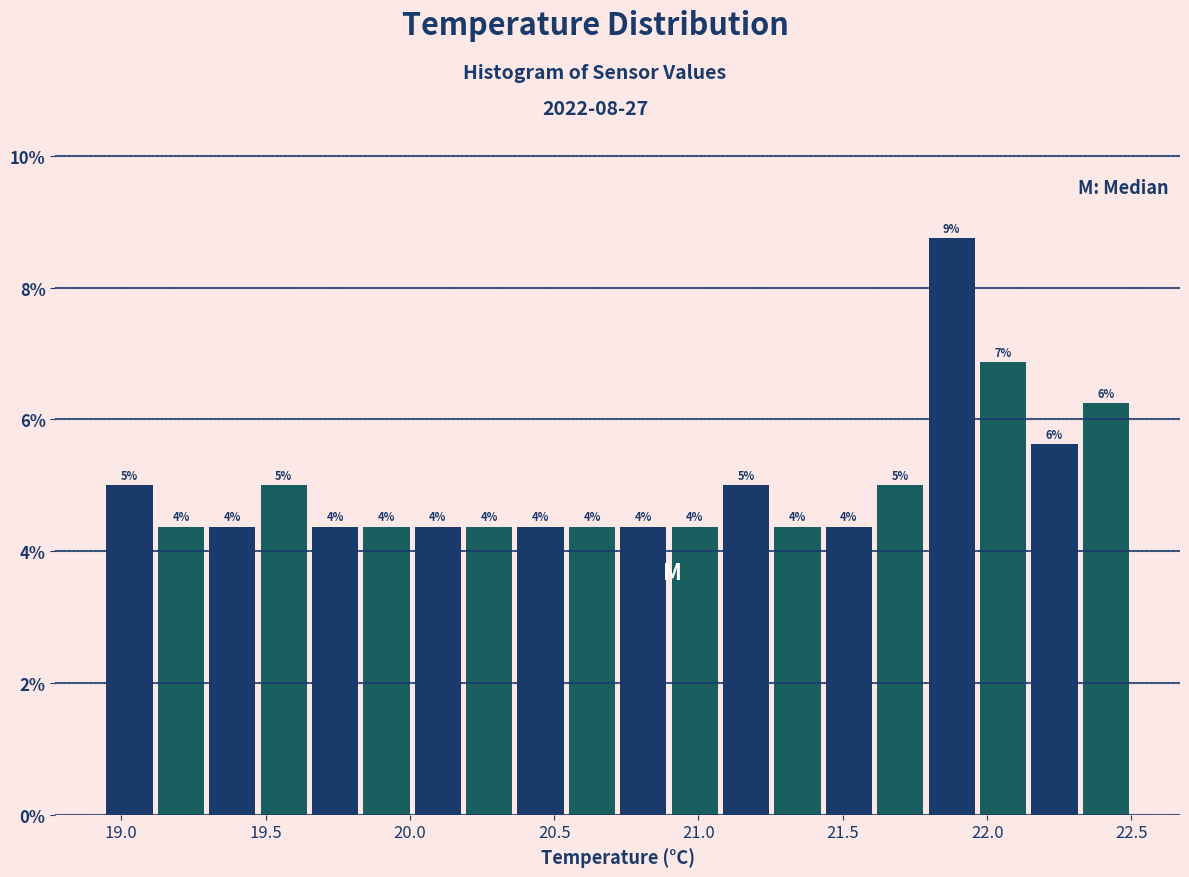

Read against the x-axis, roughly where is the centre of the tallest bar?

21.90